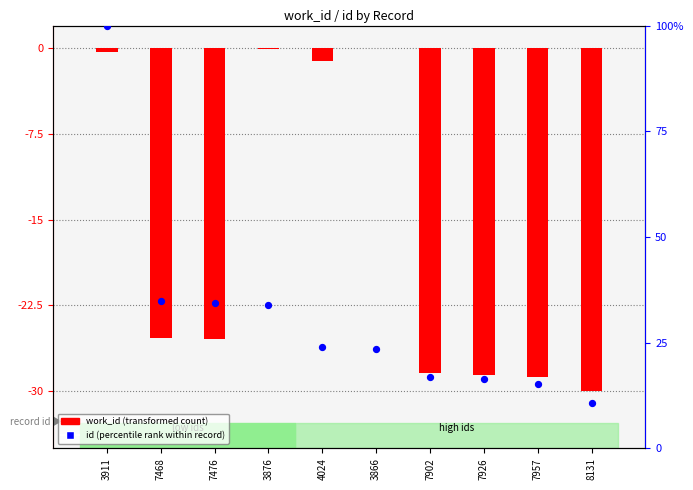

Which series contains the highest Y value?

id (percentile rank)